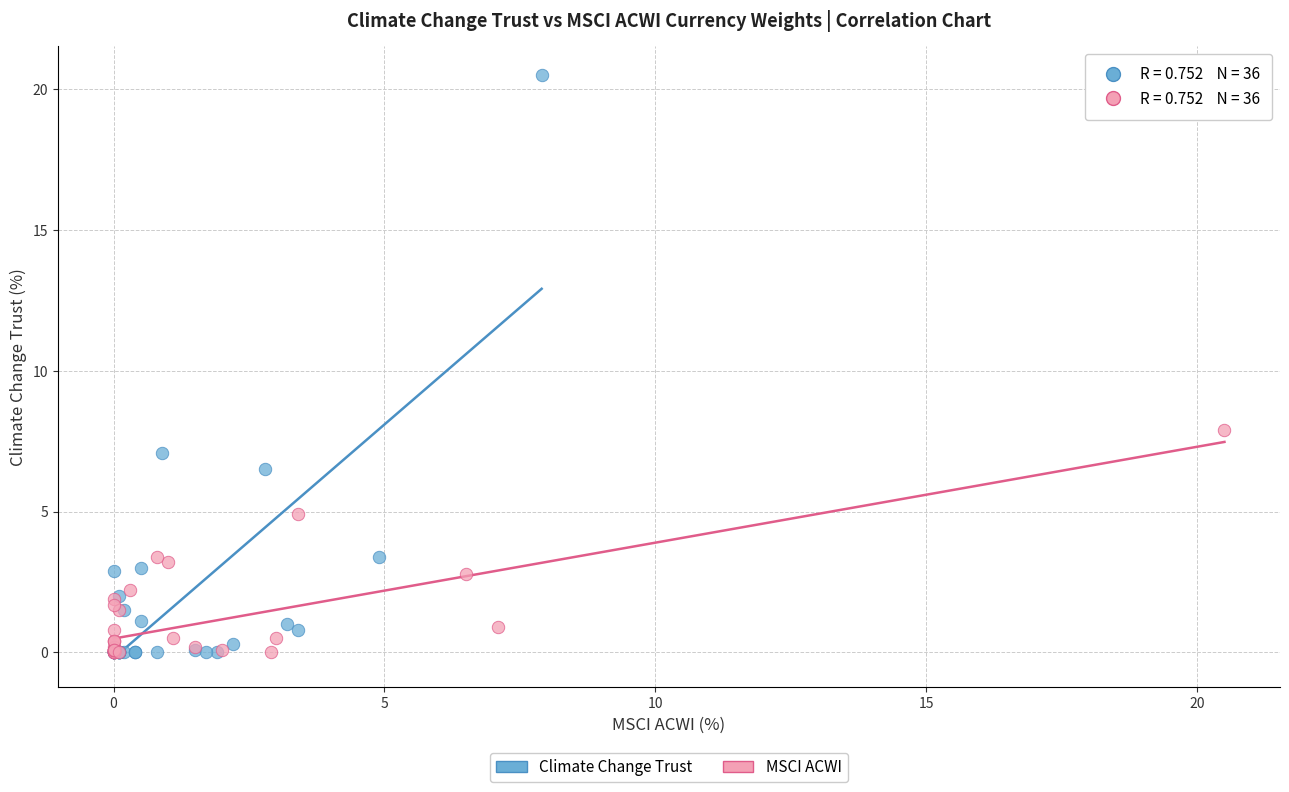

Which series has the largest Y range (max minus min)?

Climate Change Trust